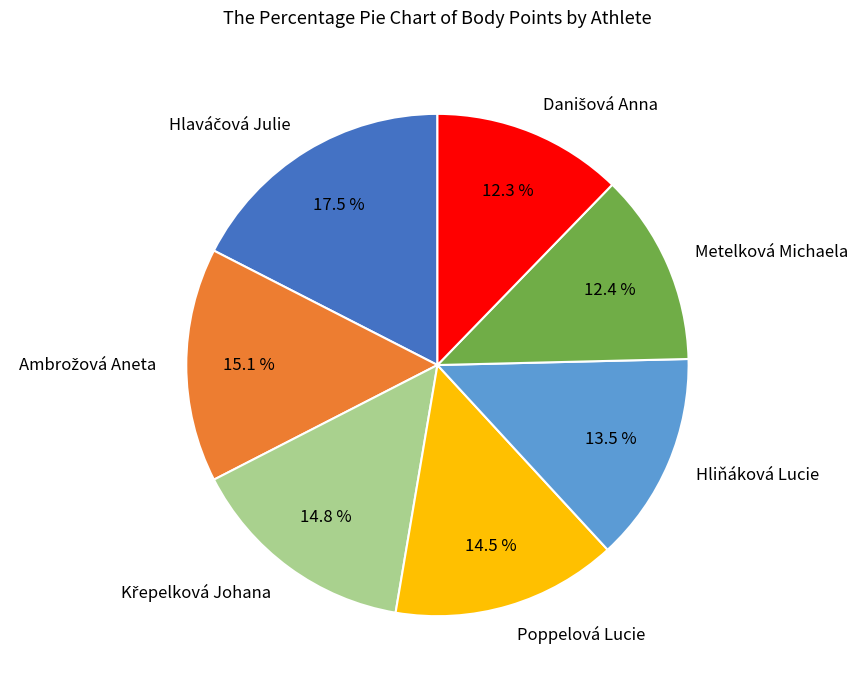

Does any single category account for the majority?

No